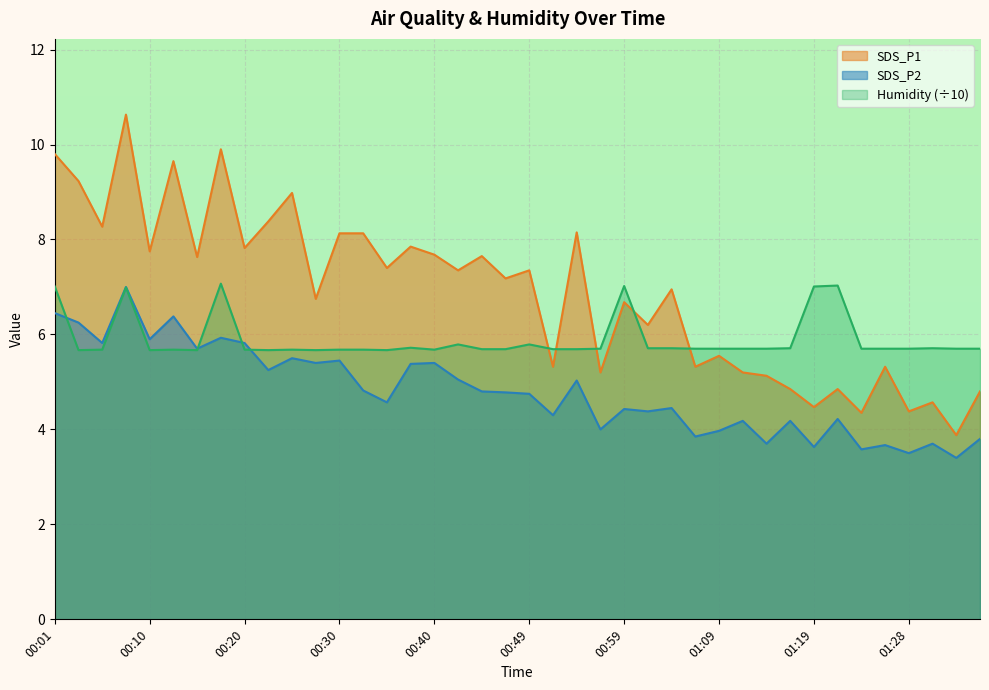

Reading right to left, transcribe all the data shown in this chart.

SDS_P1: 01:36=4.8	01:33=3.9	01:31=4.6	01:28=4.4	01:26=5.3	01:23=4.3	01:21=4.8	01:19=4.5	01:16=4.8	01:14=5.1	01:11=5.2	01:09=5.5	01:06=5.3	01:04=7.0	01:02=6.2	00:59=6.7	00:57=5.2	00:54=8.2	00:52=5.3	00:49=7.3	00:47=7.2	00:45=7.7	00:42=7.3	00:40=7.7	00:37=7.8	00:35=7.4	00:32=8.1	00:30=8.1	00:28=6.8	00:25=9.0	00:23=8.4	00:20=7.8	00:18=9.9	00:15=7.6	00:13=9.7	00:10=7.8	00:08=10.6	00:05=8.3	00:03=9.2	00:01=9.8
SDS_P2: 01:36=3.8	01:33=3.4	01:31=3.7	01:28=3.5	01:26=3.7	01:23=3.6	01:21=4.2	01:19=3.6	01:16=4.2	01:14=3.7	01:11=4.2	01:09=4.0	01:06=3.9	01:04=4.5	01:02=4.4	00:59=4.4	00:57=4.0	00:54=5.0	00:52=4.3	00:49=4.8	00:47=4.8	00:45=4.8	00:42=5.0	00:40=5.4	00:37=5.4	00:35=4.6	00:32=4.8	00:30=5.5	00:28=5.4	00:25=5.5	00:23=5.2	00:20=5.8	00:18=5.9	00:15=5.7	00:13=6.4	00:10=5.9	00:08=7.0	00:05=5.8	00:03=6.2	00:01=6.5
Humidity: 01:36=5.7	01:33=5.7	01:31=5.7	01:28=5.7	01:26=5.7	01:23=5.7	01:21=7.0	01:19=7.0	01:16=5.7	01:14=5.7	01:11=5.7	01:09=5.7	01:06=5.7	01:04=5.7	01:02=5.7	00:59=7.0	00:57=5.7	00:54=5.7	00:52=5.7	00:49=5.8	00:47=5.7	00:45=5.7	00:42=5.8	00:40=5.7	00:37=5.7	00:35=5.7	00:32=5.7	00:30=5.7	00:28=5.7	00:25=5.7	00:23=5.7	00:20=5.7	00:18=7.1	00:15=5.7	00:13=5.7	00:10=5.7	00:08=7.0	00:05=5.7	00:03=5.7	00:01=7.0